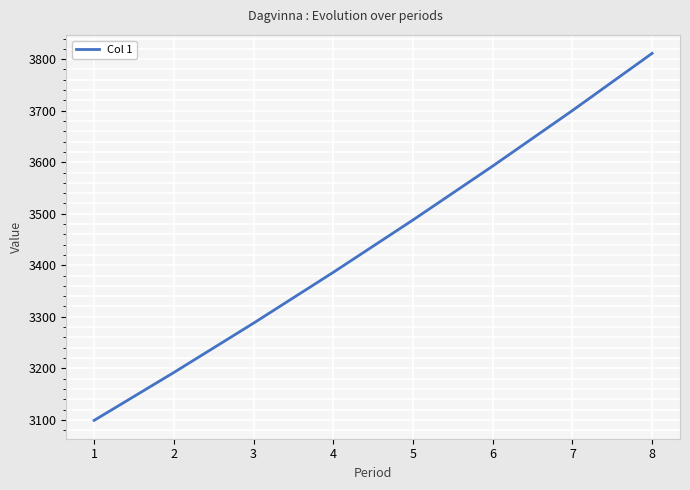

Which has a higher value, 6 or 1?

6